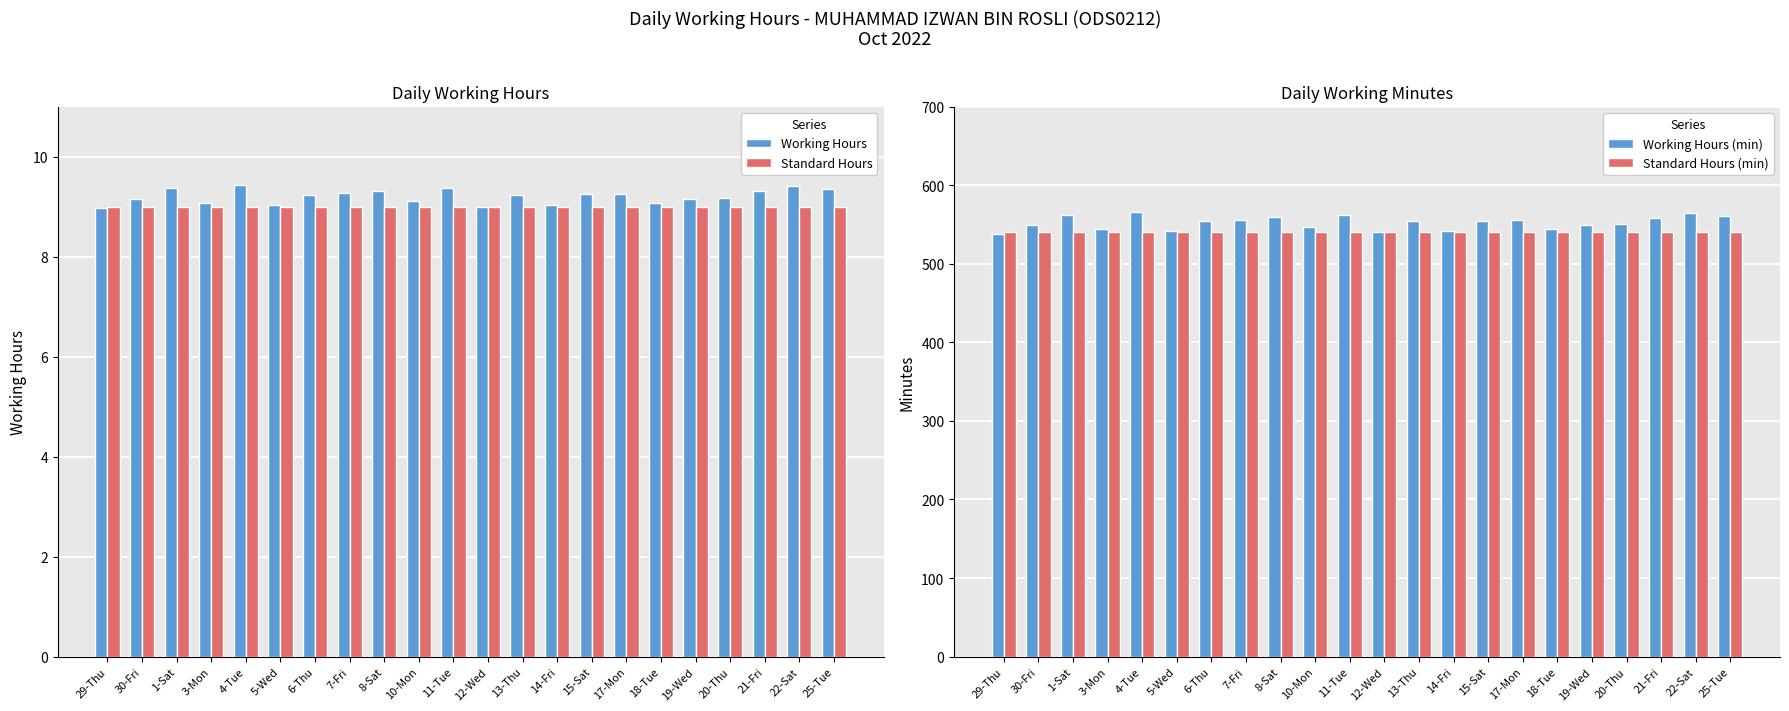

Between 30-Fri and 19-Wed, which is larger?

30-Fri